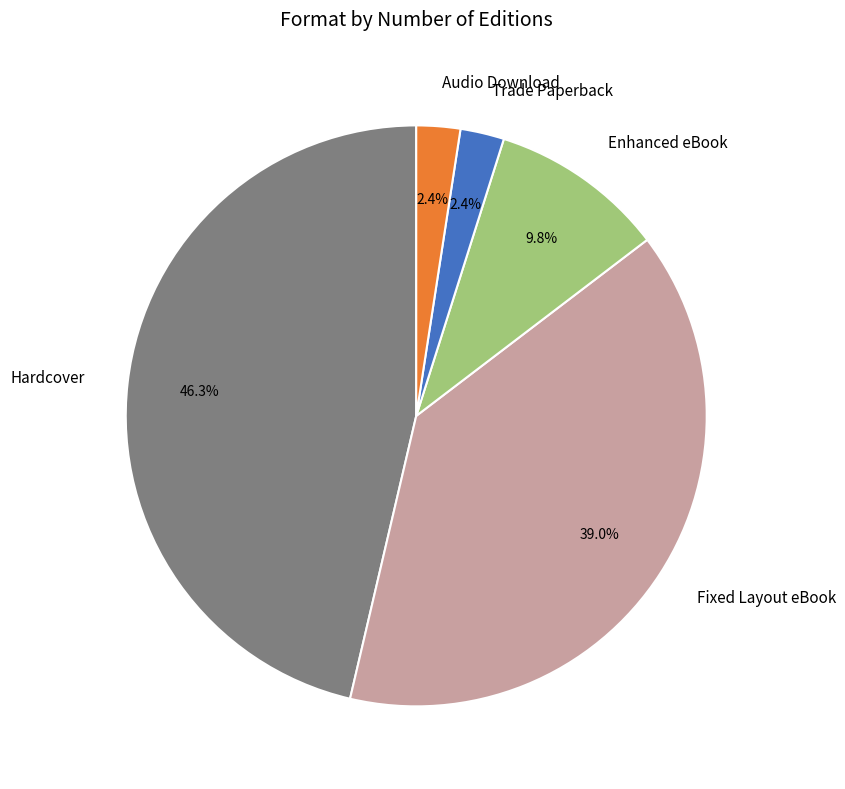

To the nearest percent, what is the combined percentage of Audio Download and Trade Paperback?

5%